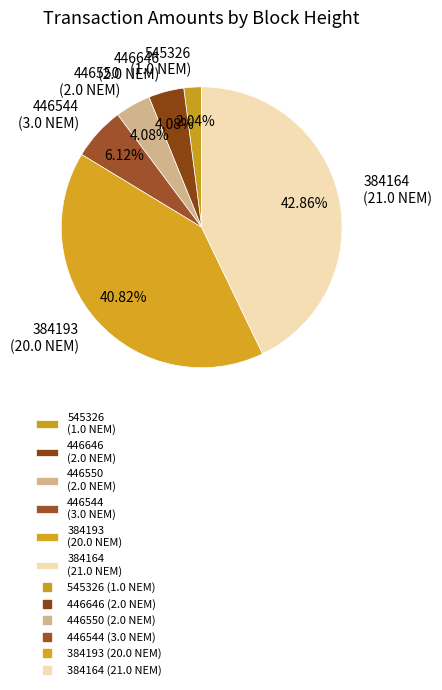

Is there a majority slice in this chart?

No